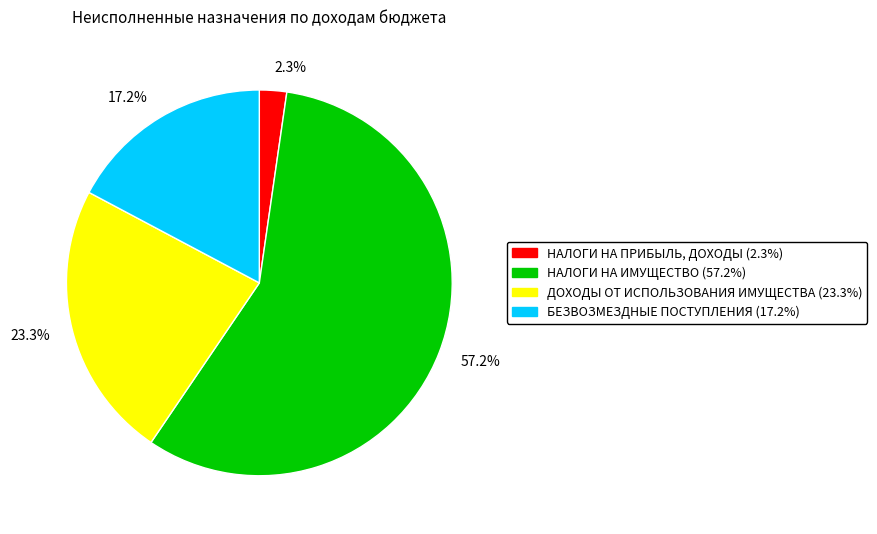

To the nearest percent, what is the difference between the largest and smallest slice percentages?

55%